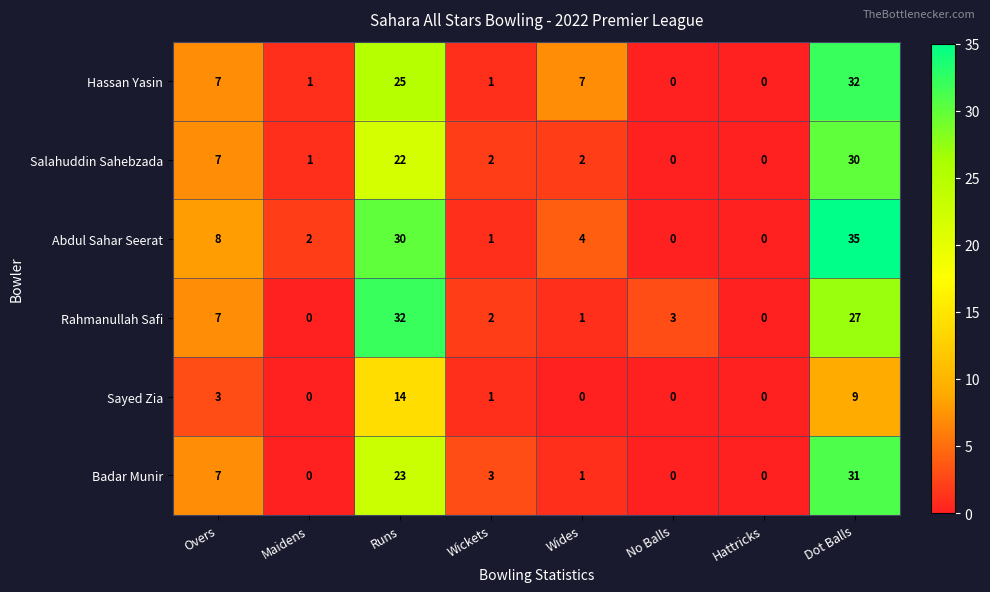

What is the difference between the highest and lowest values at Wickets?

2